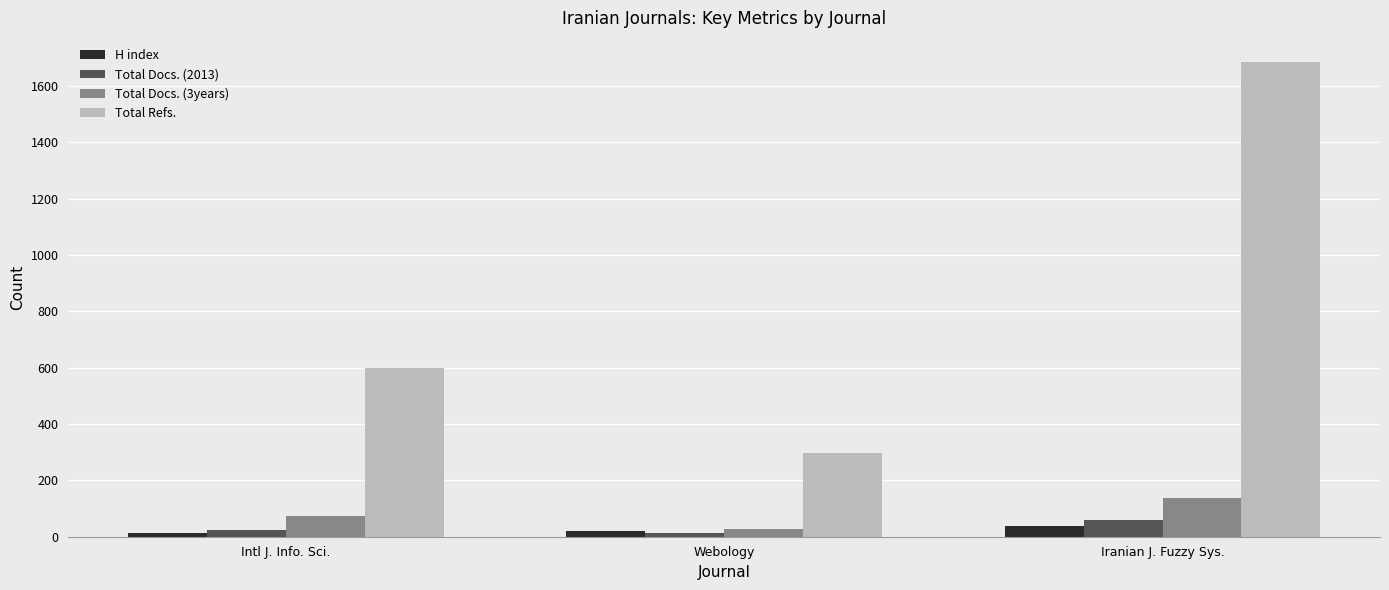

How many values in the Total Refs. series are below 598?

1